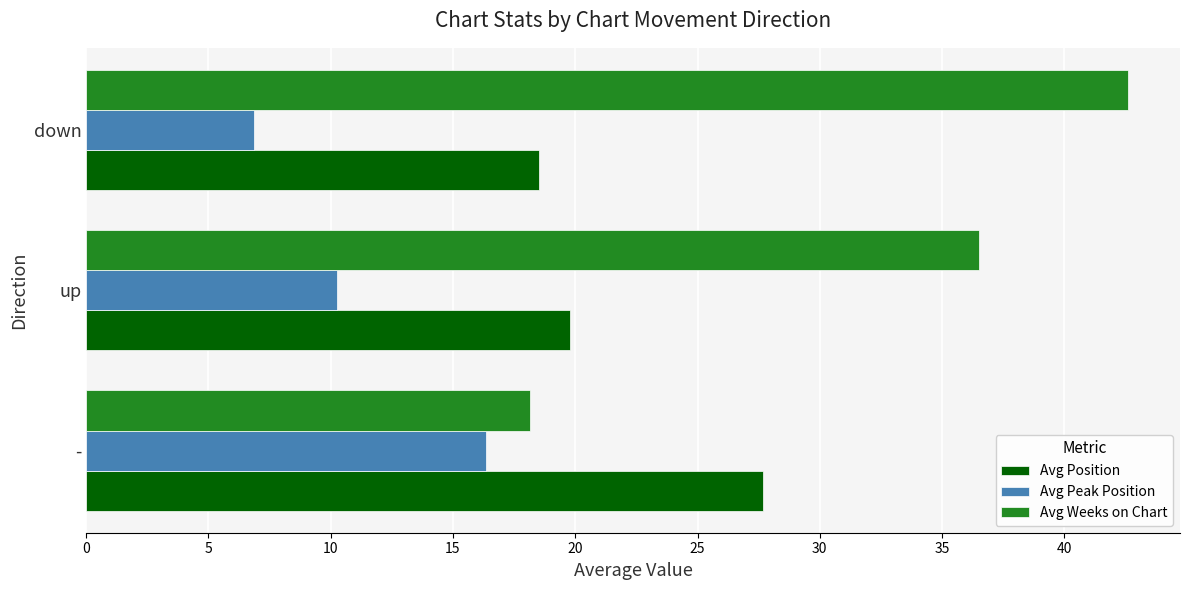

What is the sum of all Avg Weeks on Chart values?

97.3